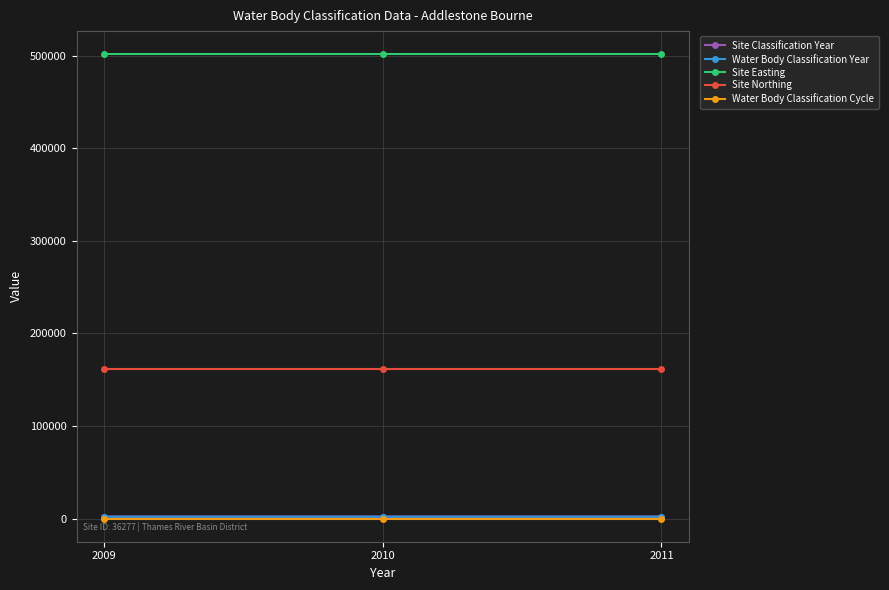

At which category does the chart reach its minimum across all series?

2009